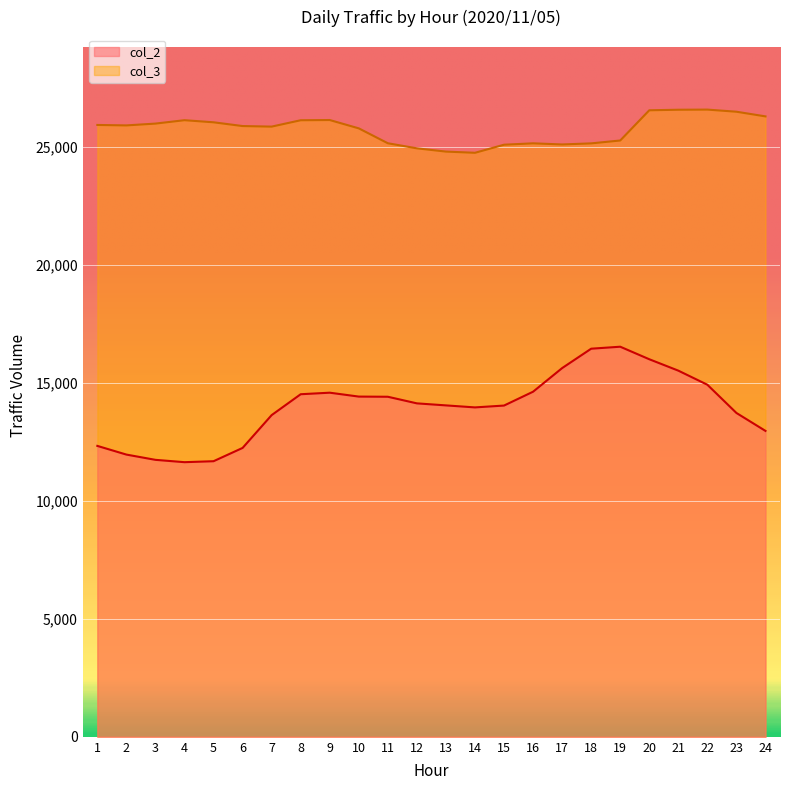

What is the difference between the highest and lowest values at 3?

14246